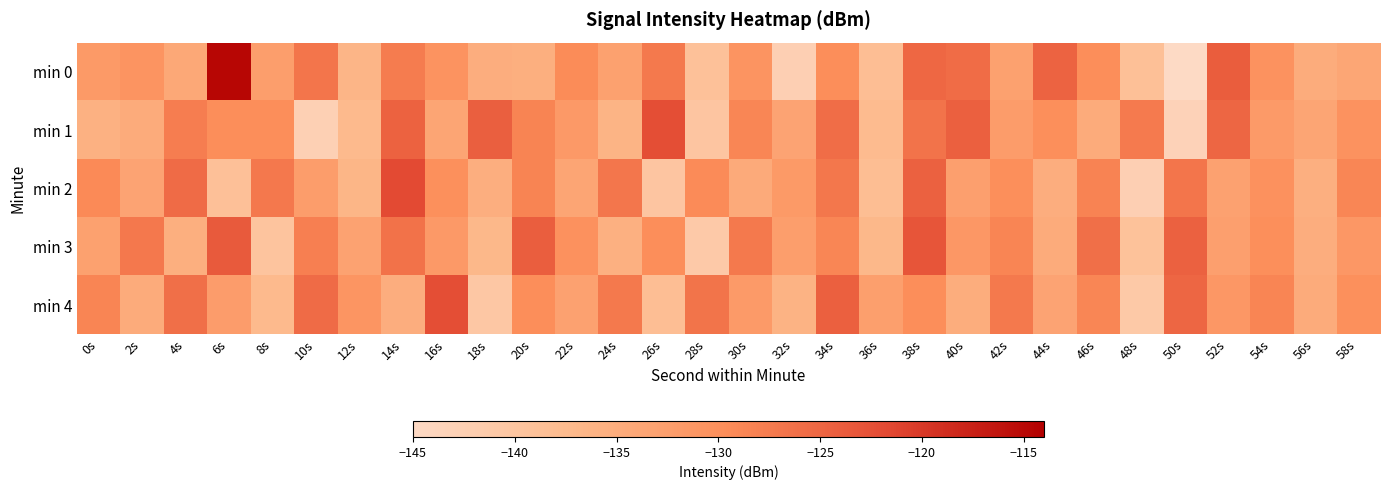

Which series has the largest total across all categories?

min 3